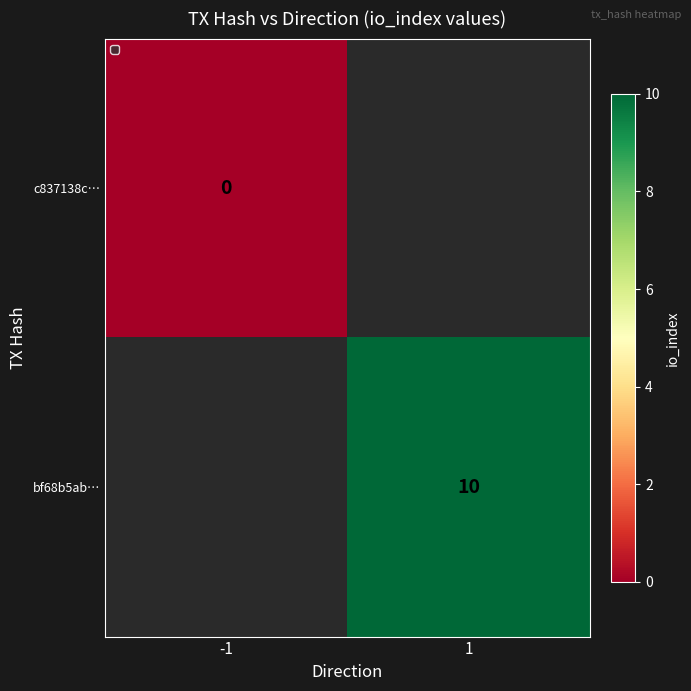

The bf68b5ab… series shows 15 at 1. True or false?

False